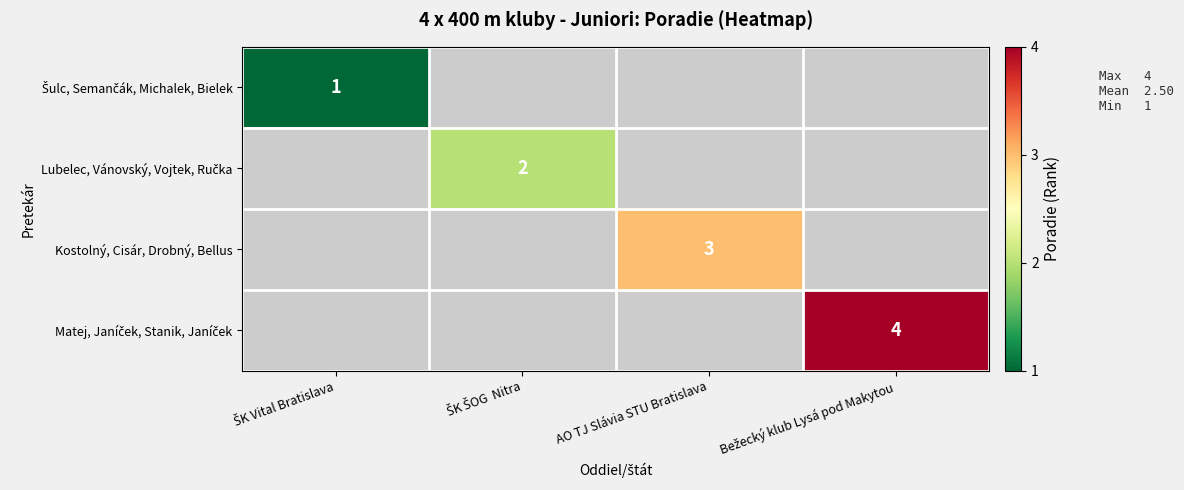

At how many categories does at least one series exceed 2?

2